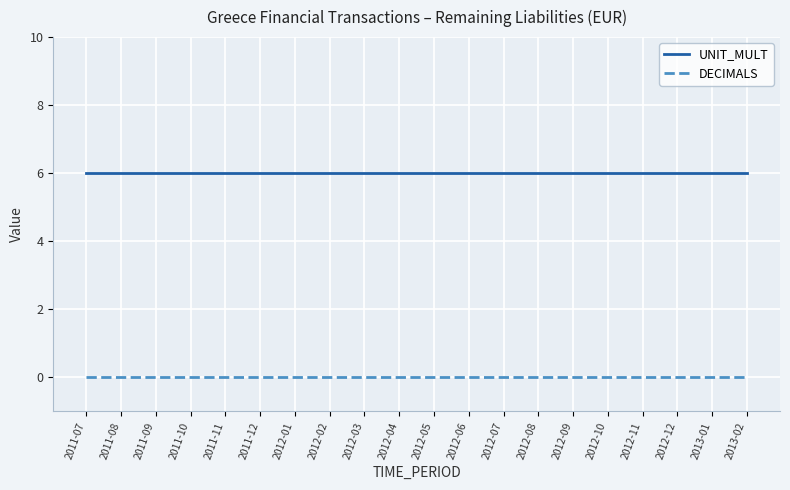

What are all the series names shown in the legend?

UNIT_MULT, DECIMALS